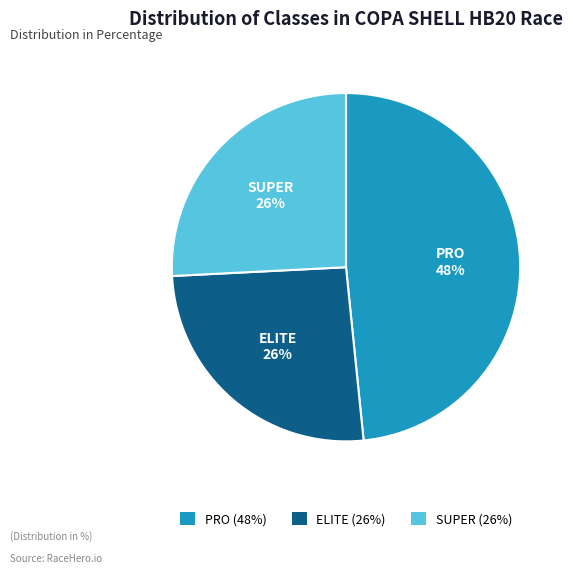

To the nearest percent, what is the combined percentage of PRO and SUPER?

74%